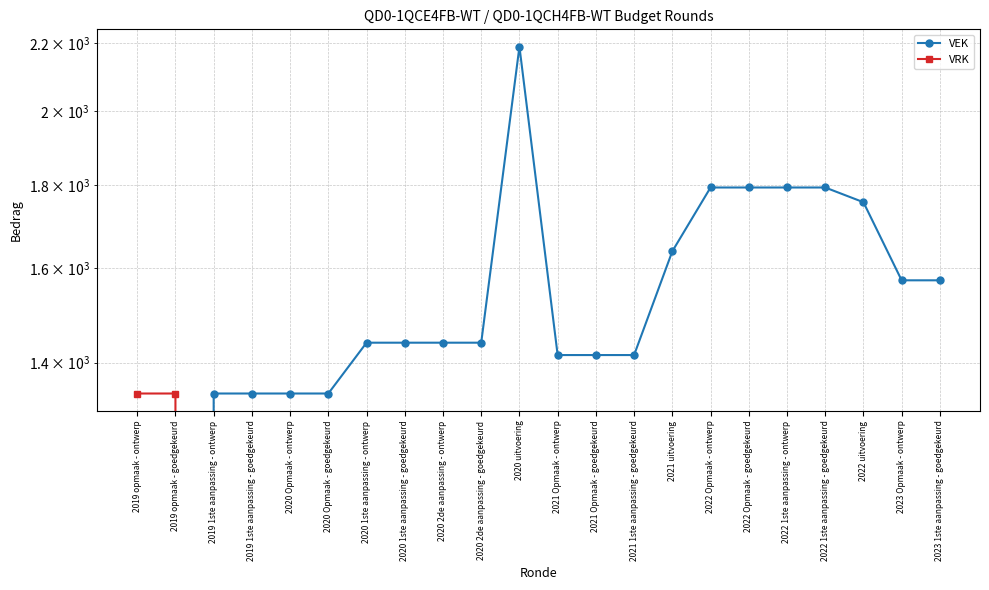

Which series changed the most between 2020 Opmaak - goedgekeurd and 2020 uitvoering?

VEK